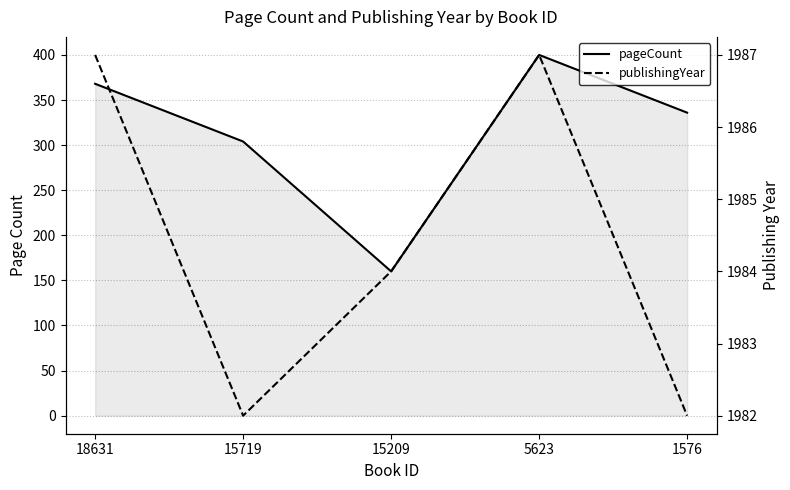

What is the value of the pageCount point at the 2nd from the left?

304